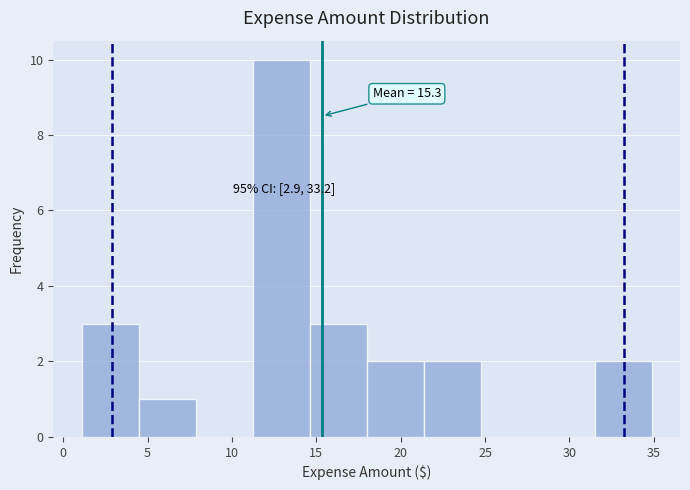

Over which range of the x-axis is the bar tallest?

11.0 to 14.5